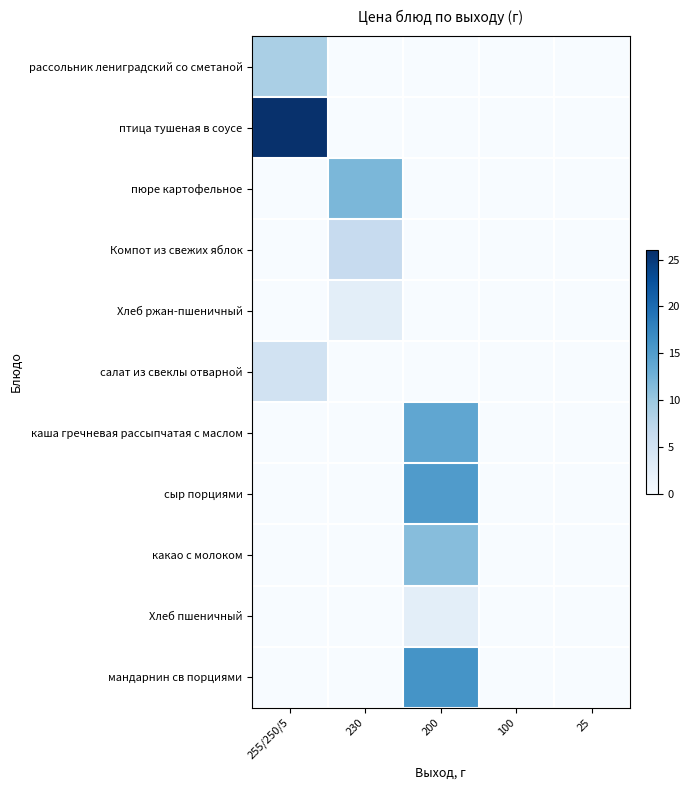

Rank the series at 100 from highest to lowest value.

рассольник лениградский со сметаной, птица тушеная в соусе, пюре картофельное, Компот из свежих яблок, Хлеб ржан-пшеничный, салат из свеклы отварной, каша гречневая рассыпчатая с маслом, сыр порциями, какао с молоком, Хлеб пшеничный, мандарнин св порциями